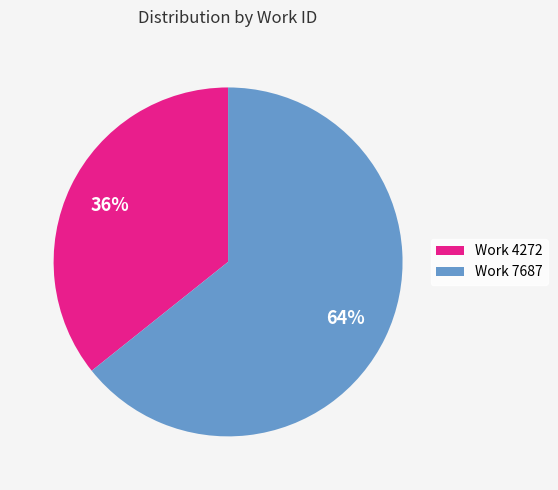

To the nearest percent, what portion does Work 7687 represent?

64%